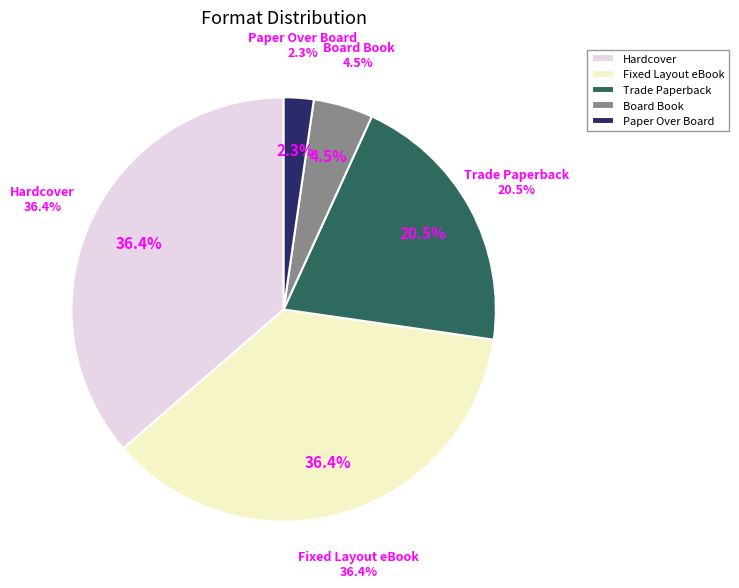

Is there any slice that represents more than half of the pie?

No